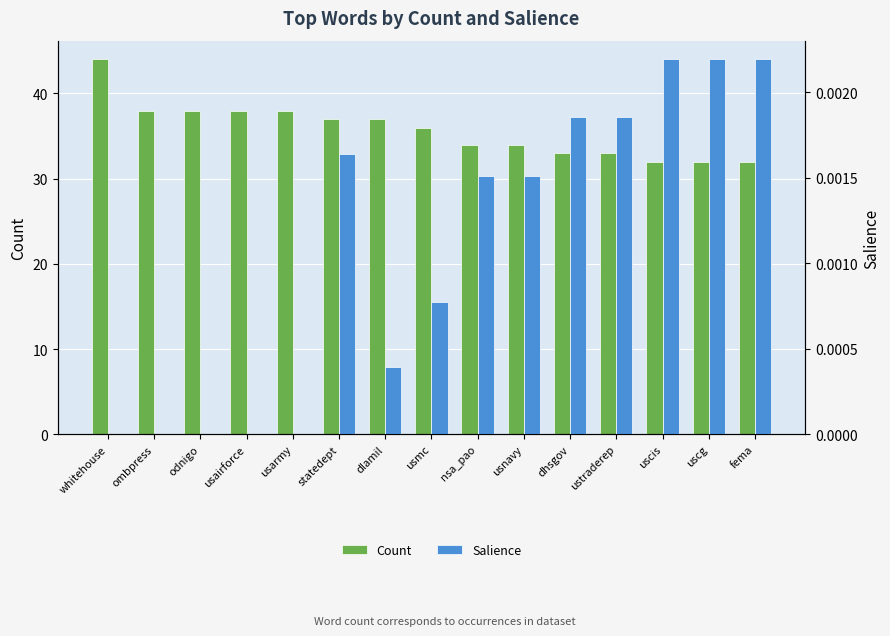

Reading right to left, extract all data points from this chart.

Count: fema=32.0	uscg=32.0	uscis=32.0	ustraderep=33.0	dhsgov=33.0	usnavy=34.0	nsa_pao=34.0	usmc=36.0	dlamil=37.0	statedept=37.0	usarmy=38.0	usairforce=38.0	odnigo=38.0	ombpress=38.0	whitehouse=44.0
Salience: fema=0.0	uscg=0.0	uscis=0.0	ustraderep=0.0	dhsgov=0.0	usnavy=0.0	nsa_pao=0.0	usmc=0.0	dlamil=0.0	statedept=0.0	usarmy=0.0	usairforce=0.0	odnigo=0.0	ombpress=0.0	whitehouse=0.0